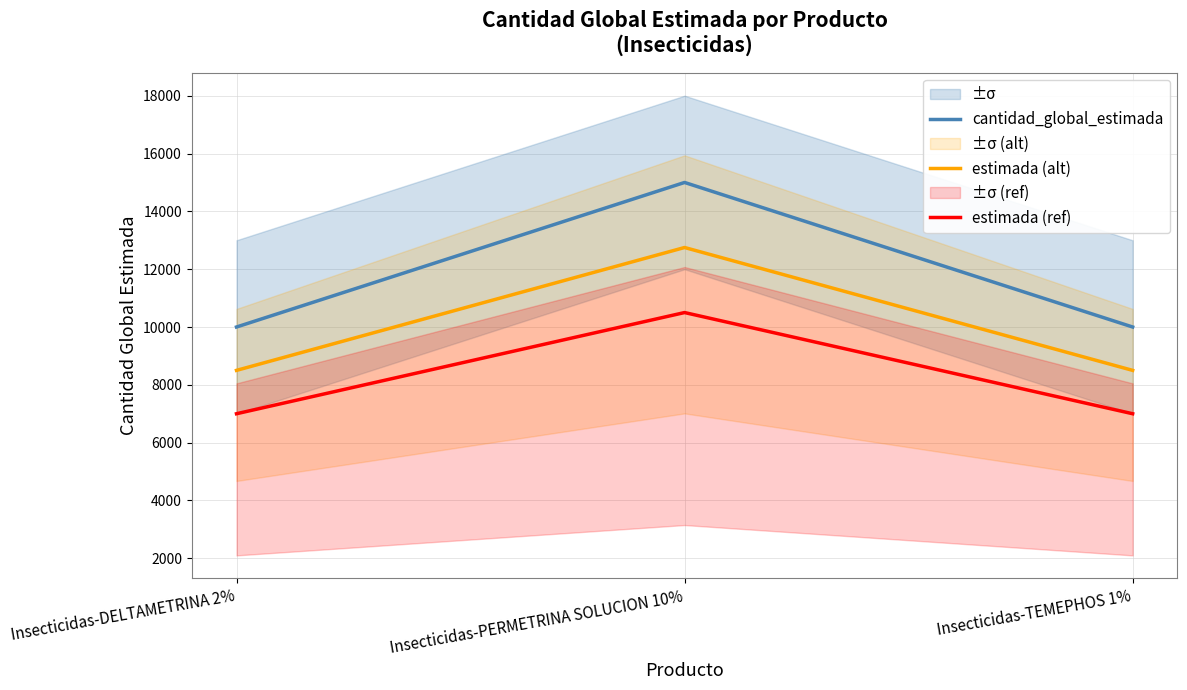

At which category does the chart reach its peak across all series?

Insecticidas-PERMETRINA SOLUCION 10%